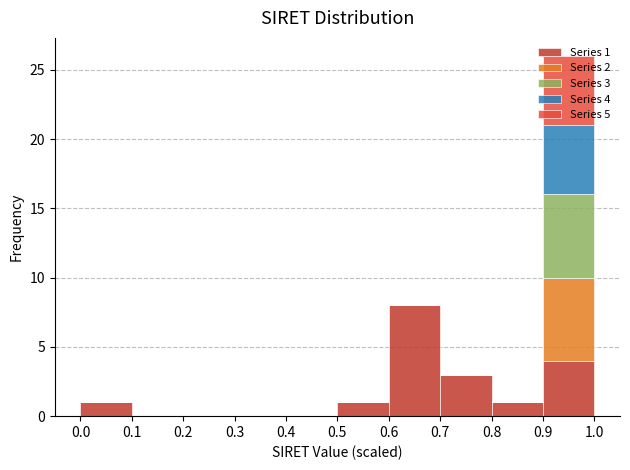

Which range on the x-axis has the tallest stacked bar (by total height)?

0.9 to 1.0